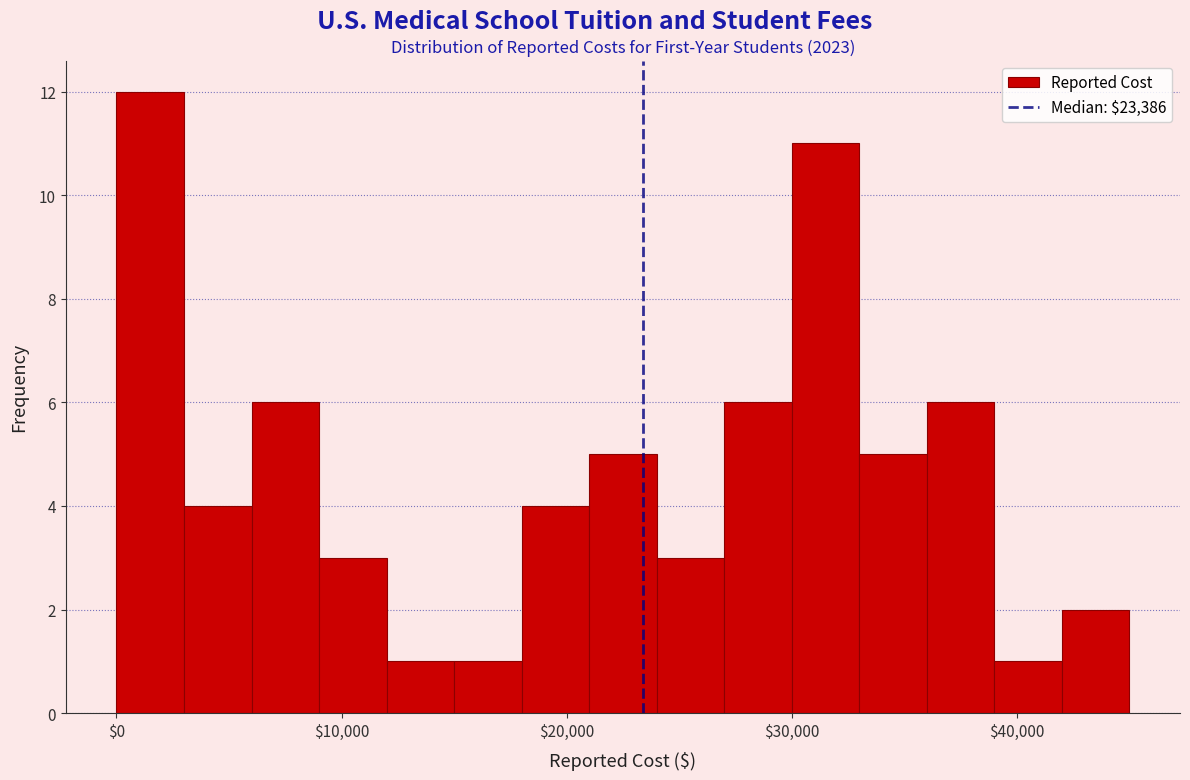

Around what value on the x-axis is the tallest bar? Give the approximate position of its centre, as read against the axis.

2000